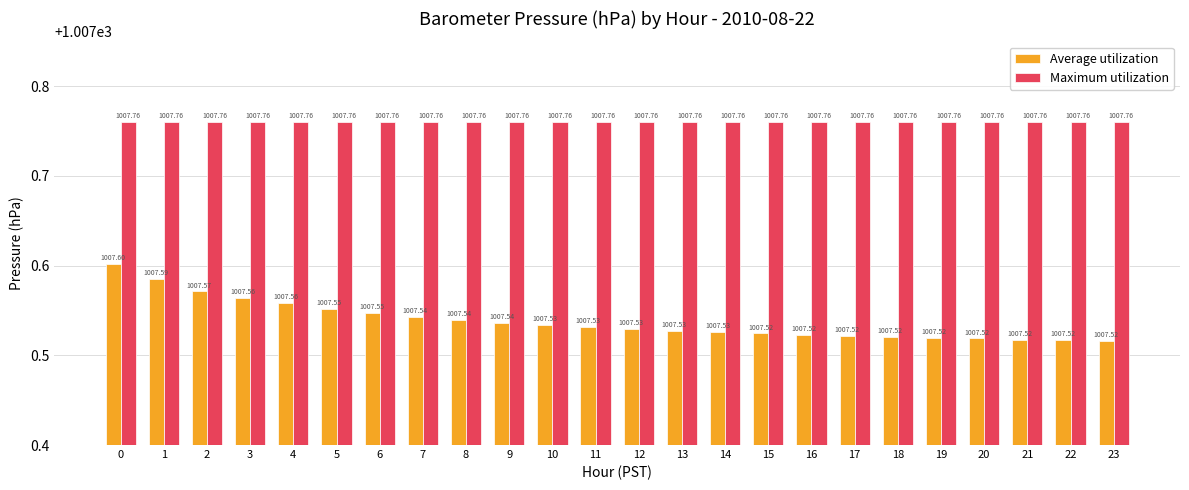

Rank the series at 4 from lowest to highest value.

Average utilization, Maximum utilization